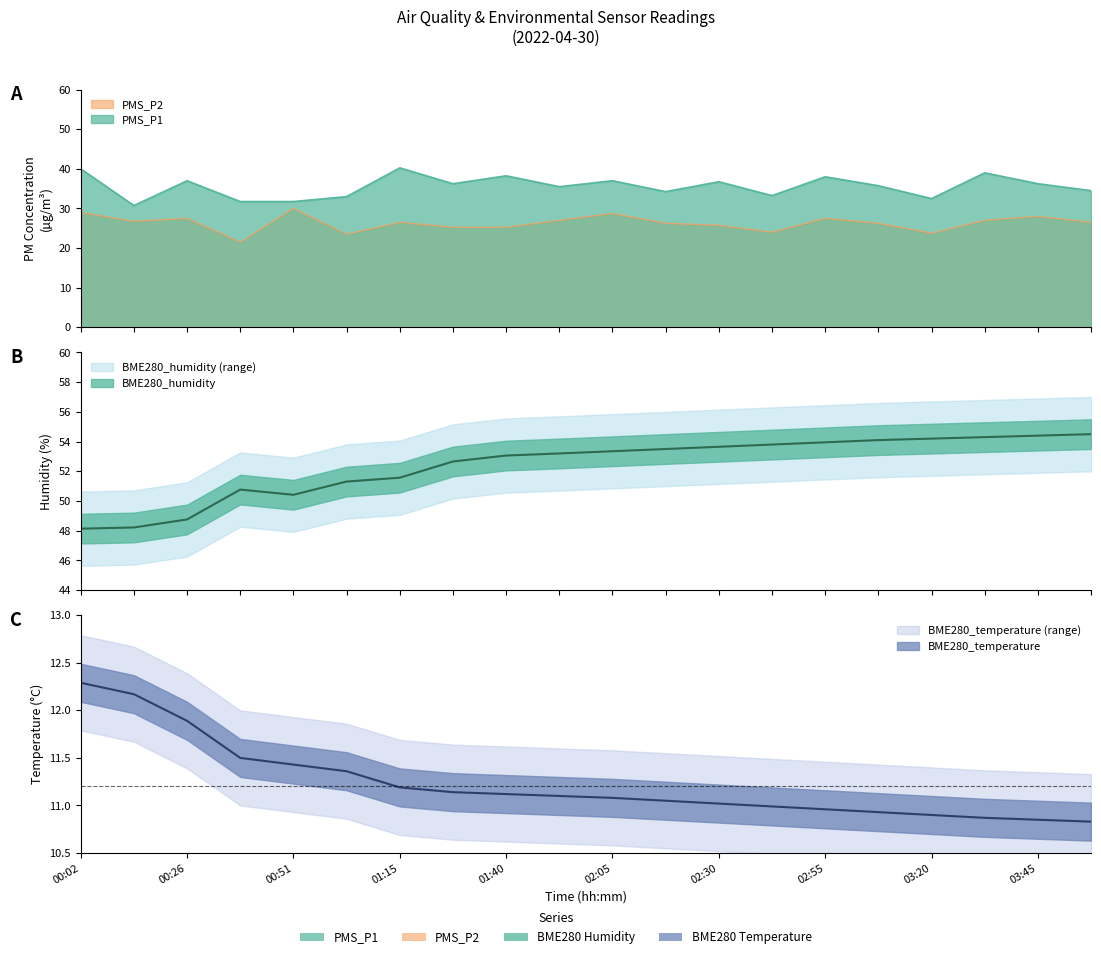

At which label does PMS_P2 first exceed 26?

00:02